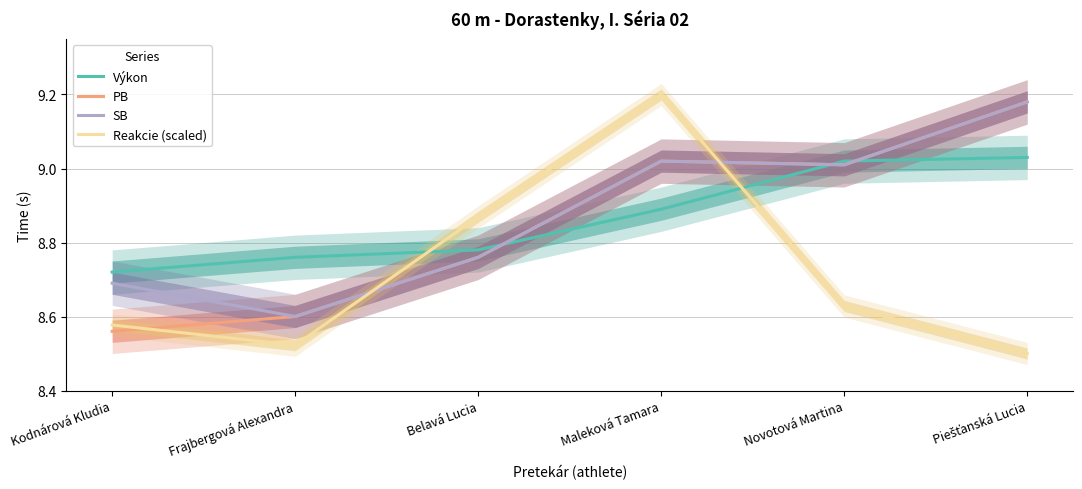

At Belavá Lucia, list the series in order from smallest to largest.

PB, SB, Výkon, Reakcie (scaled)